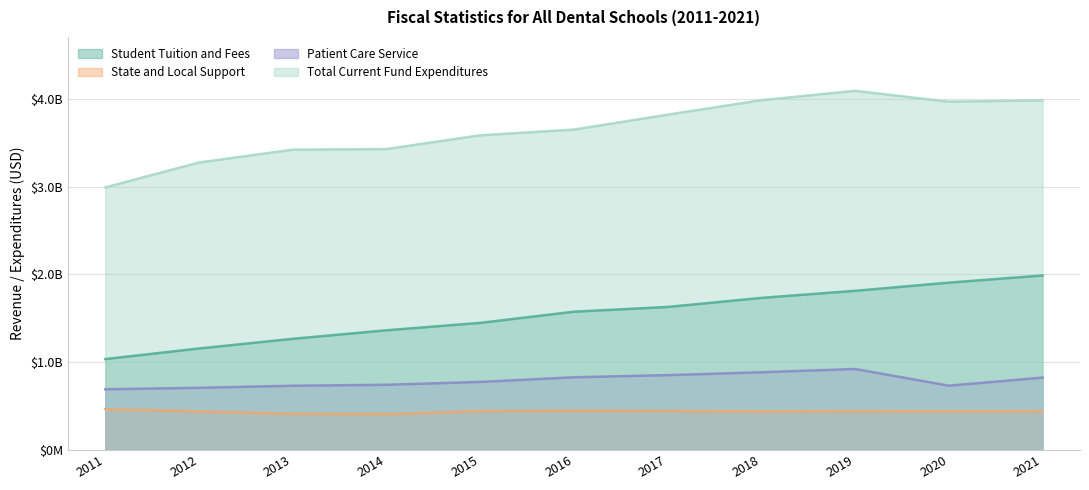

Is it true that State and Local Support equals 437042612 at 2018?

True